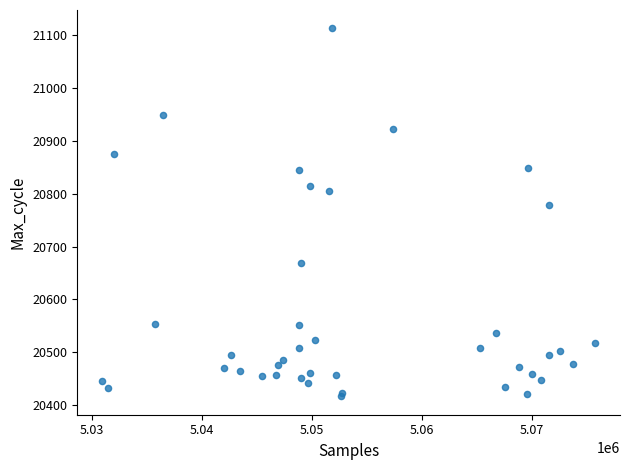

What Y value in the scatter plot is closest to 20764?

20778